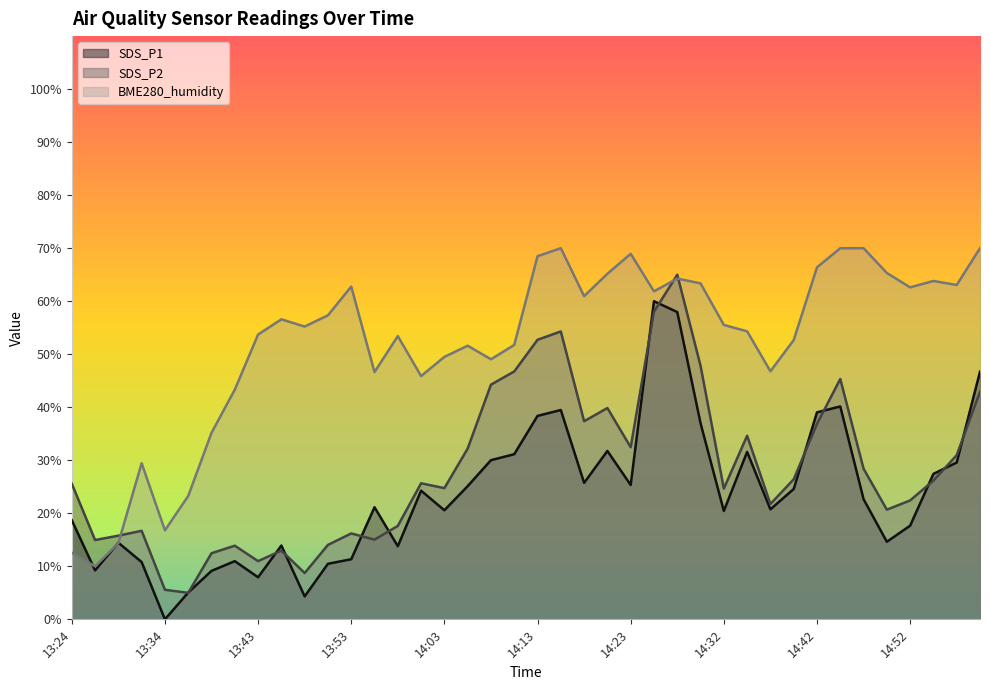

How many values in the SDS_P1 series exceed 22?

20